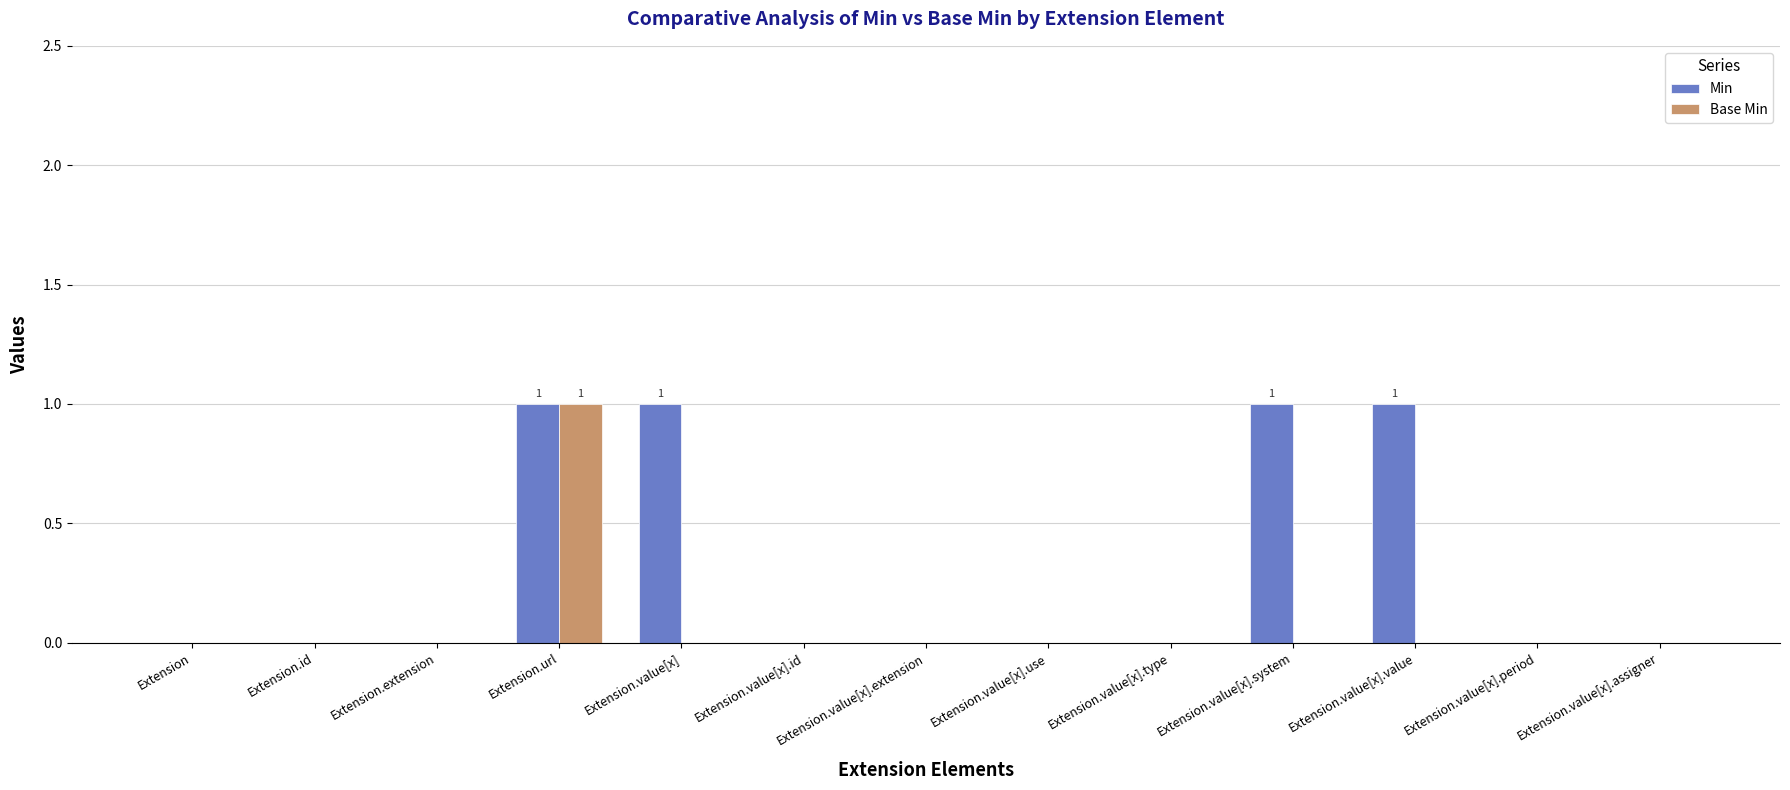

Reading left to right, what are all the values shown in this chart?

Min: 0	0	0	1	1	0	0	0	0	1	1	0	0
Base Min: 0	0	0	1	0	0	0	0	0	0	0	0	0